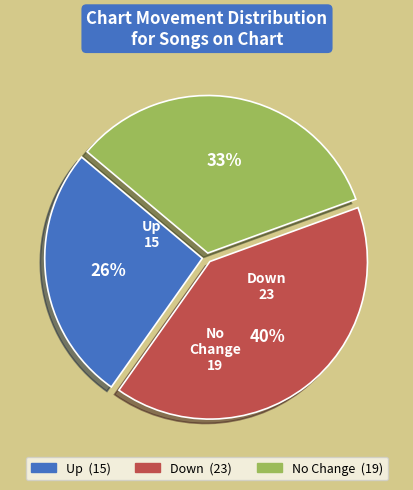

To the nearest percent, what is the difference between the largest and smallest slice percentages?

14%